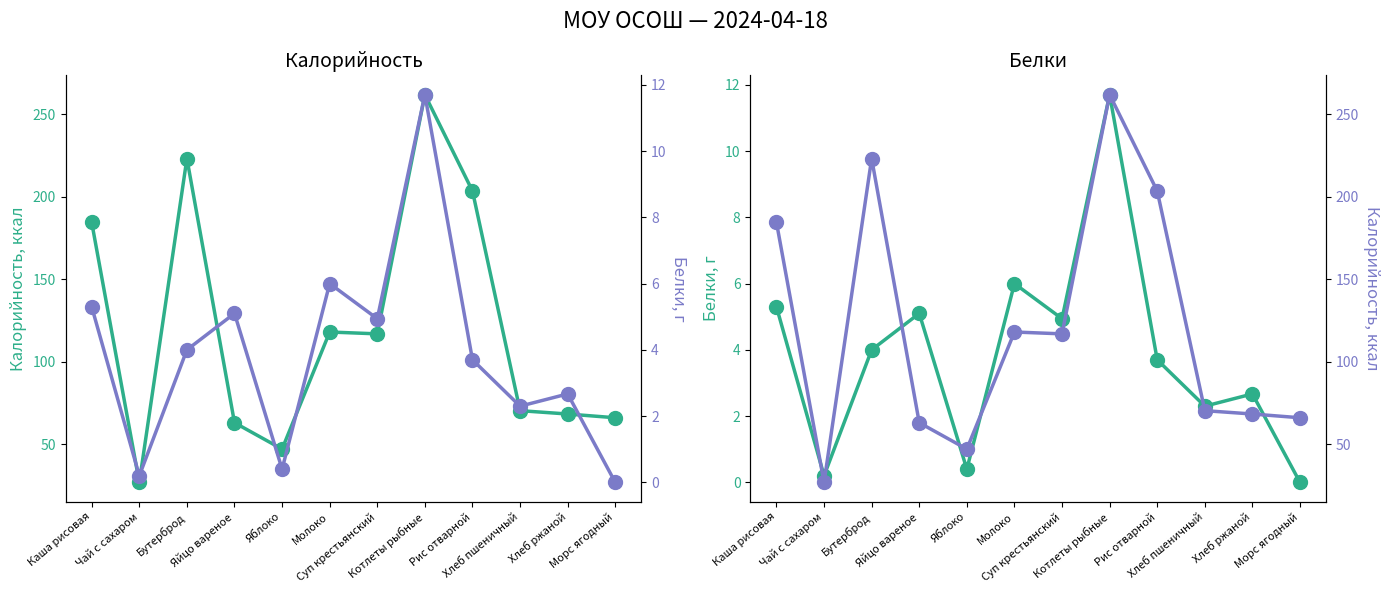

In Калорийность, how many points are higher than both neighbors (excluding endpoints)?

3